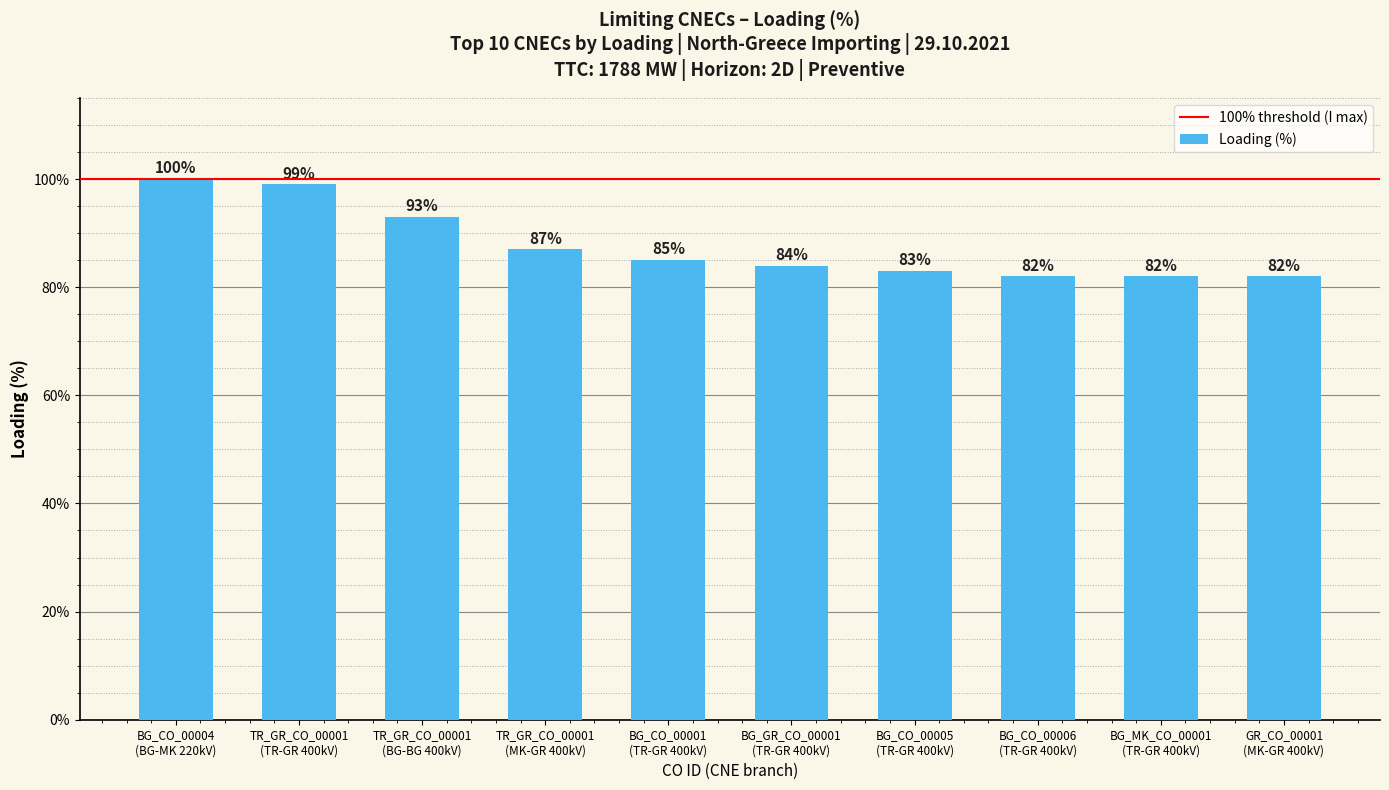

What is the value of the 10th bar from the left?

82